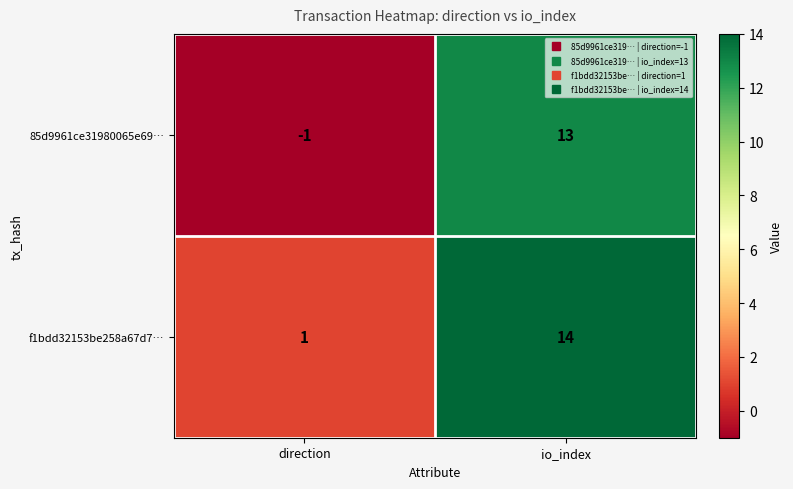

Reading right to left, what are all the values shown in this chart?

85d9961ce31980065e69…: io_index=13	direction=-1
f1bdd32153be258a67d7…: io_index=14	direction=1